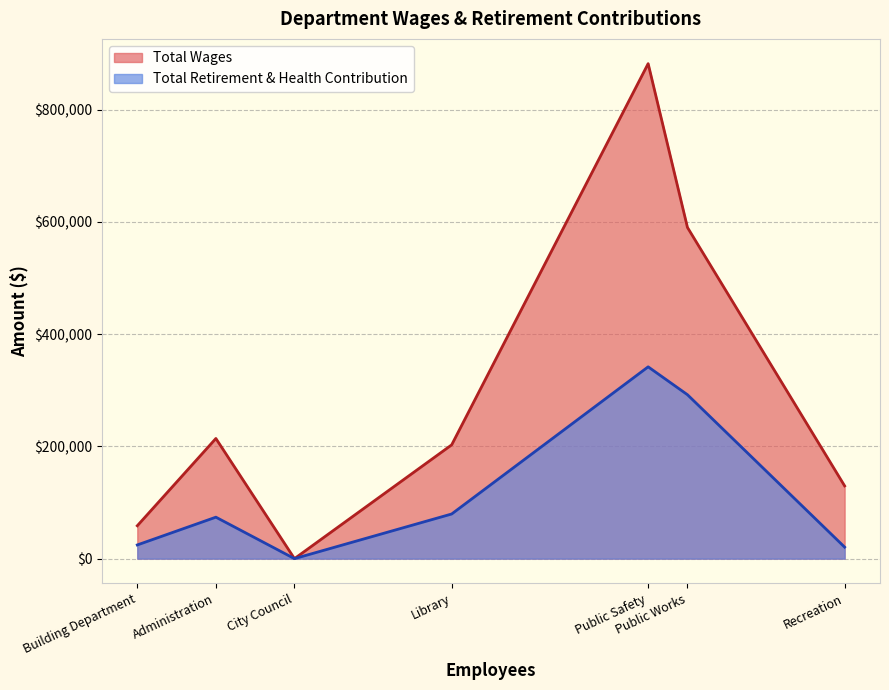

Rank the series by their maximum value, from highest to lowest.

Total Wages, Total Retirement & Health Contribution